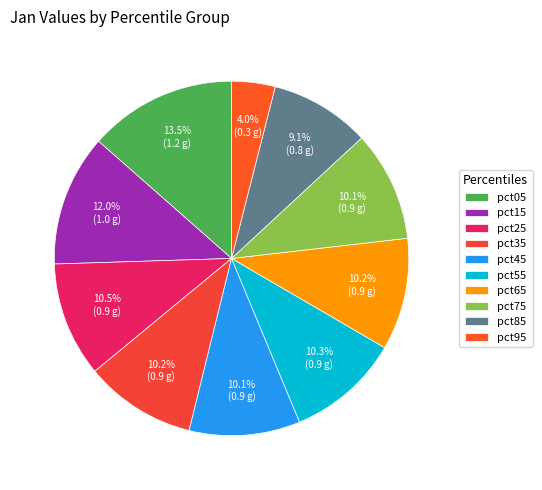

To the nearest percent, what is the average slice percentage?

10%